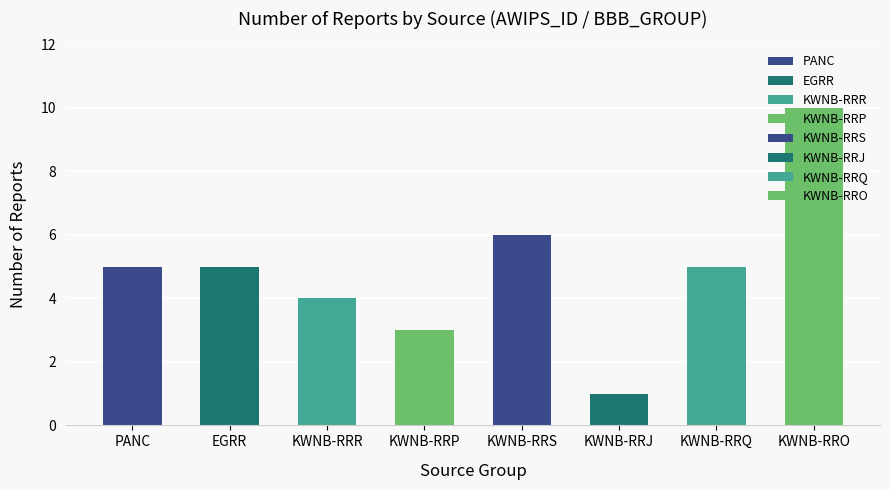

What is the sum of the values at KWNB-RRR and KWNB-RRQ?

9